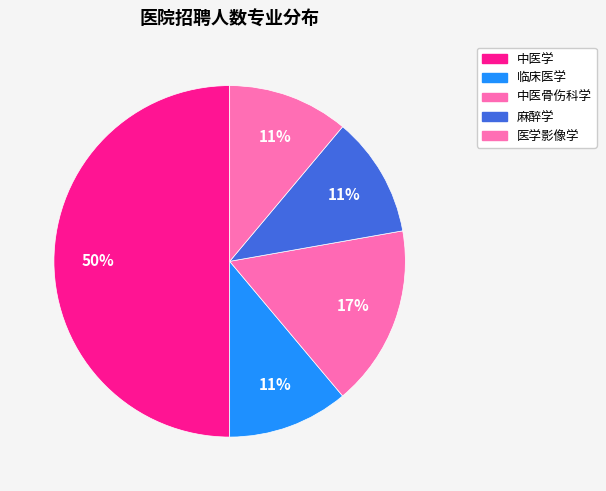

Is it true that 中医学 is 50% of the pie?

True